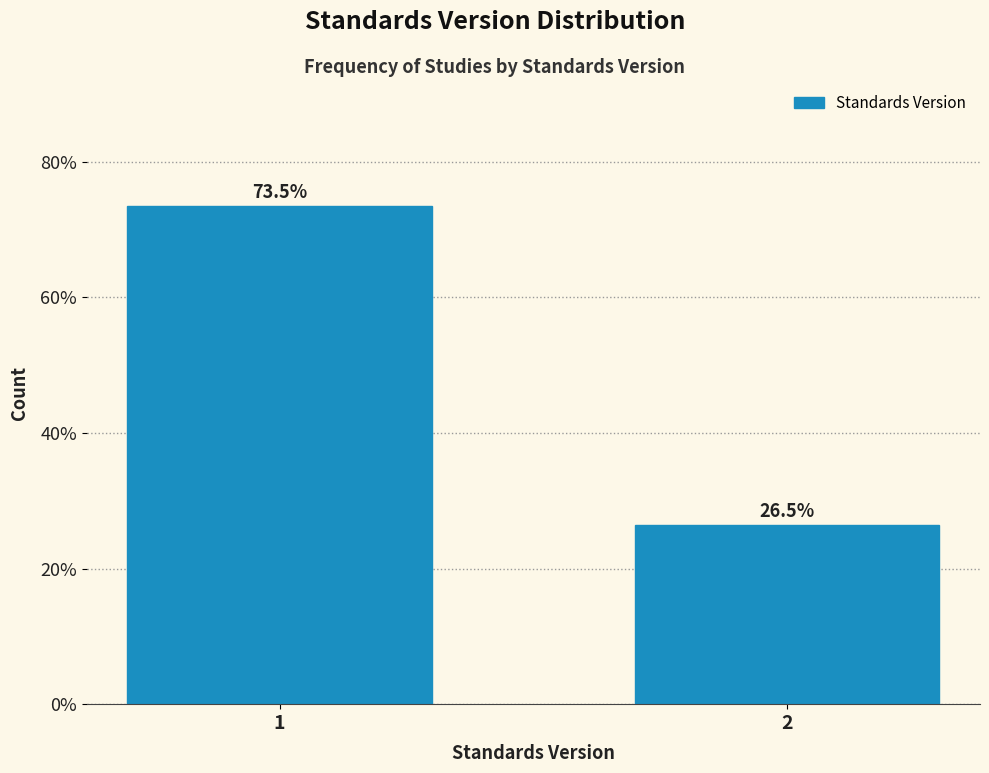

Reading right to left, transcribe all the data shown in this chart.

2=26.5	1=73.5